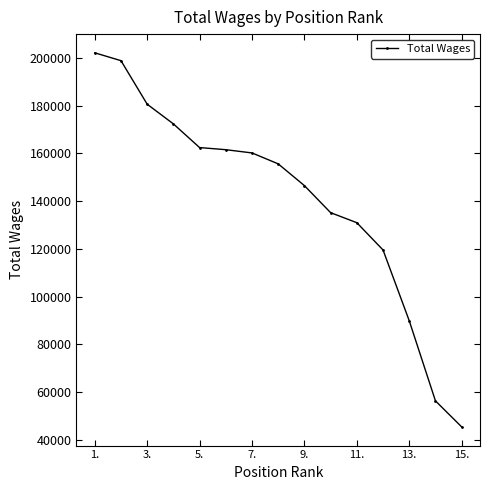

What is the maximum value shown in the chart?

202070